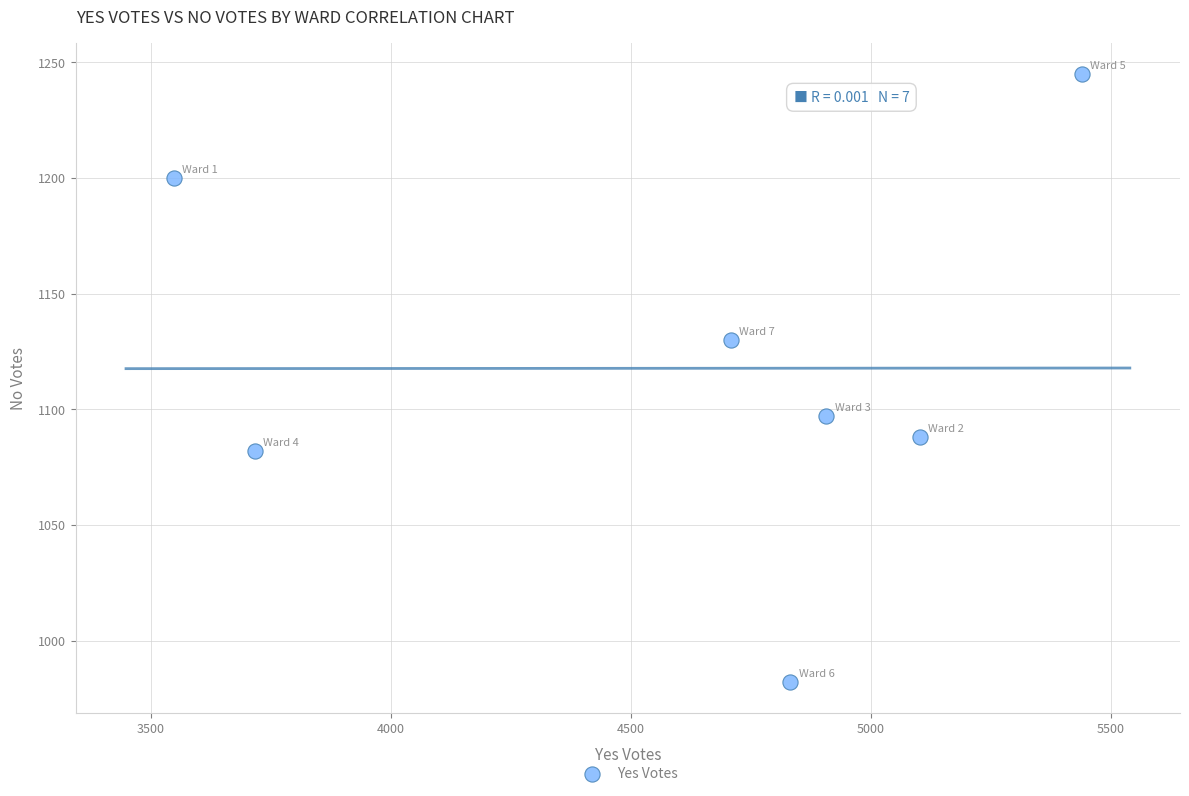

What is the range of Y values (max minus min)?

263